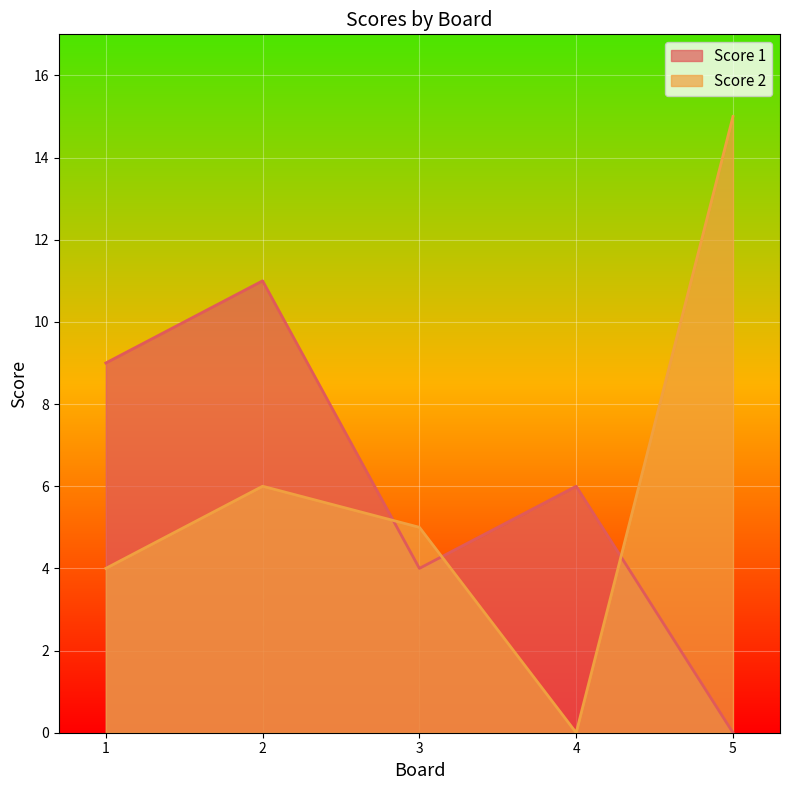

How many intersections are there between Score 2 and Score 1?

3